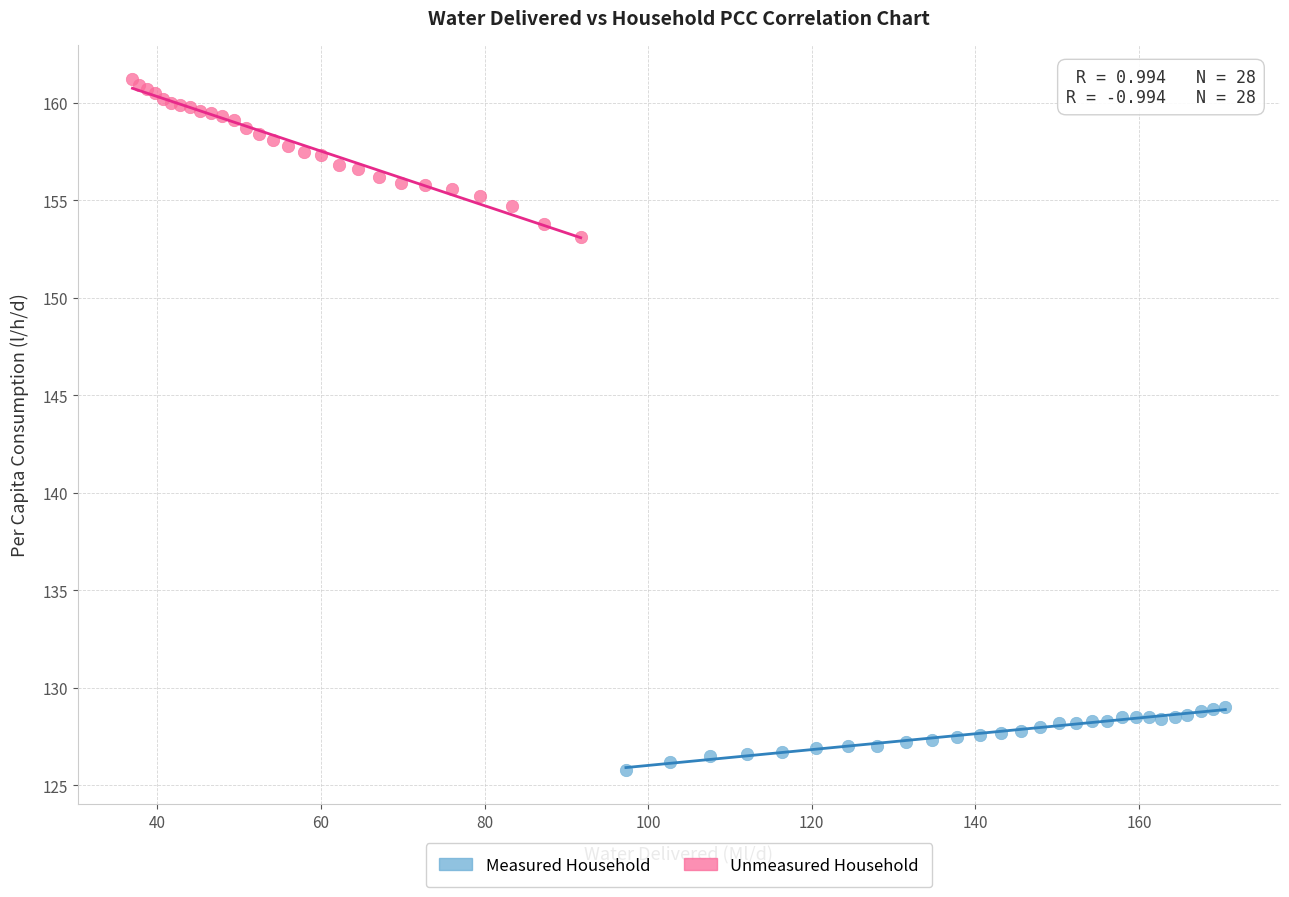

Which series contains the lowest Y value?

Measured Household